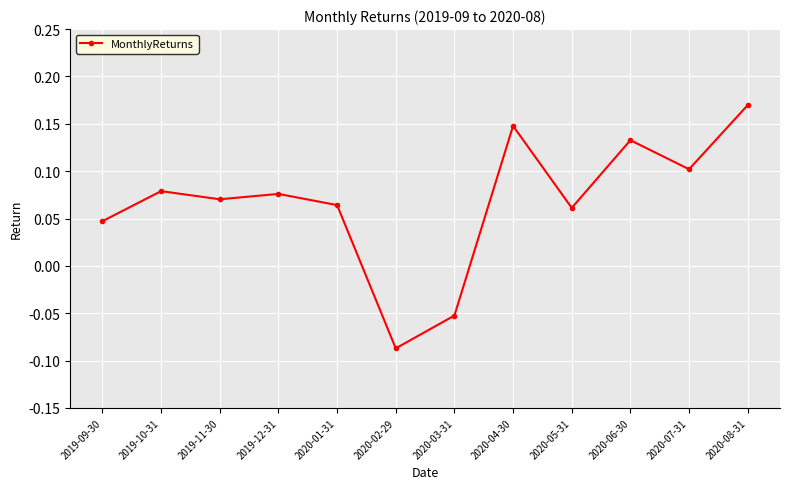

Where does the data first go above 0?

2019-09-30